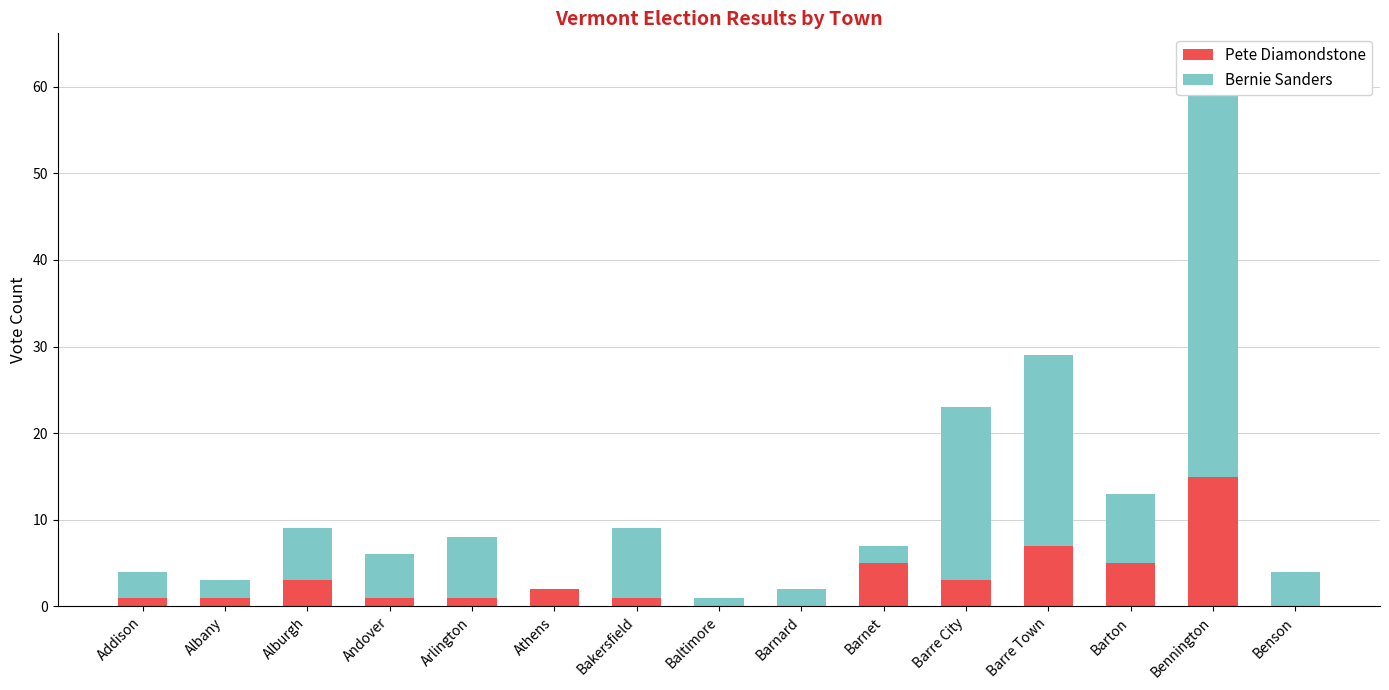

Between Bennington and Benson, which series saw the biggest shift?

Bernie Sanders